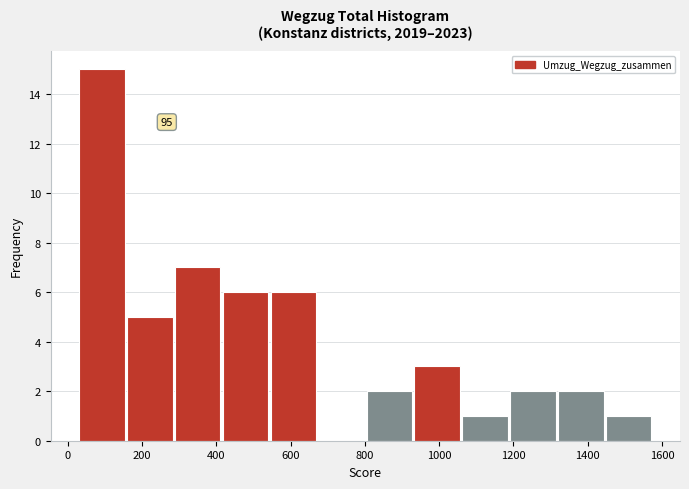

Which range on the x-axis has the tallest bar?

40 to 160